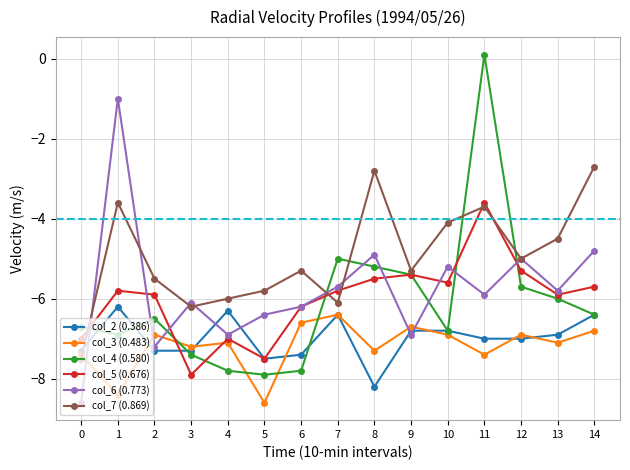

Where is the first local minimum for col_3 (0.483)?

1